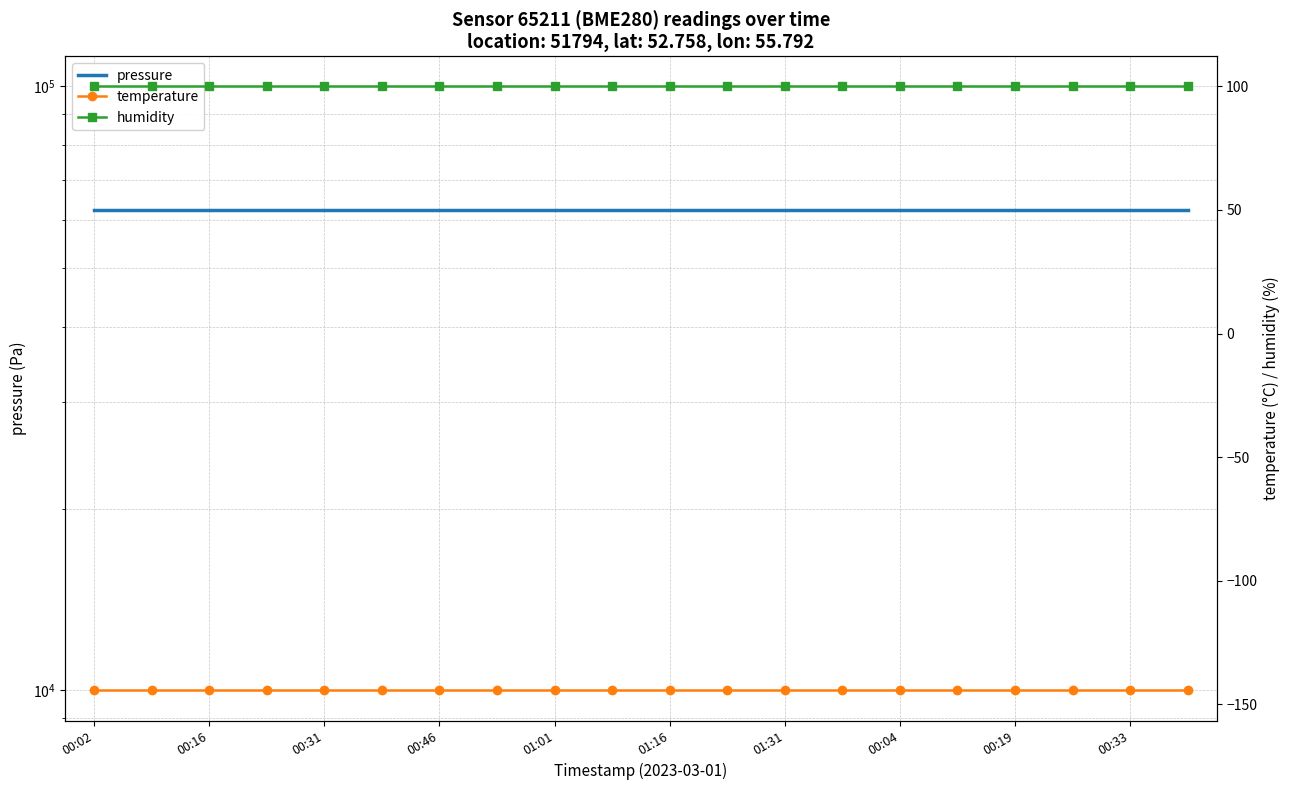

True or false: pressure has more than 2 interior local peaks.

False